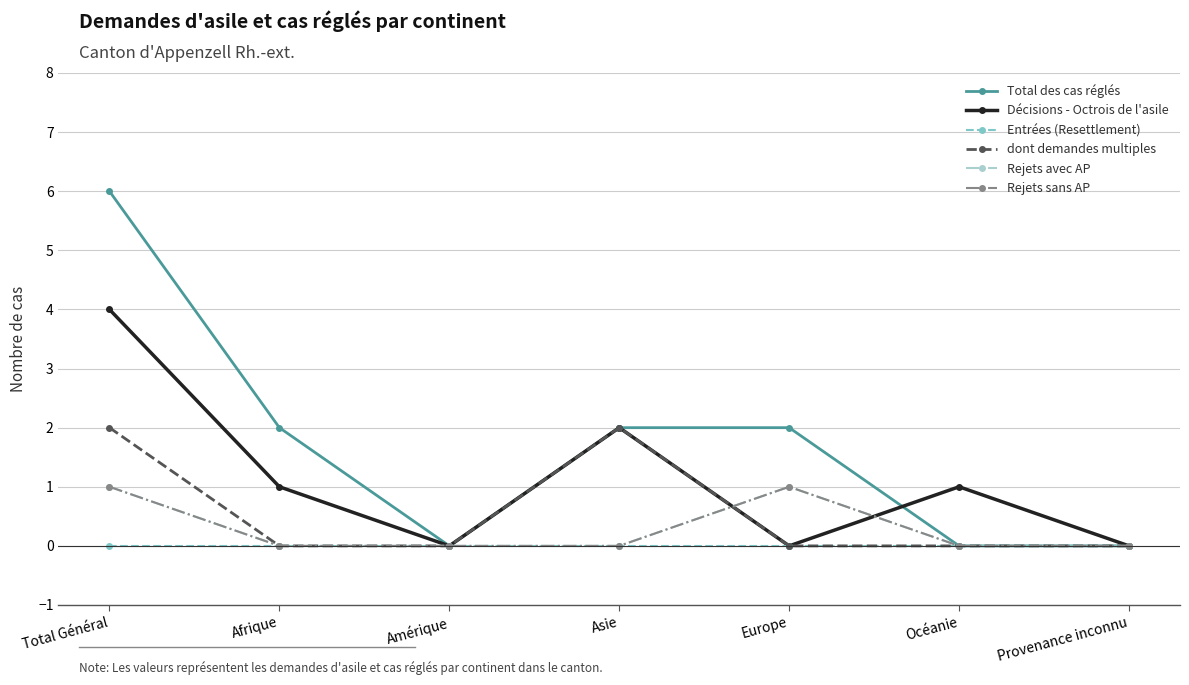

At which label does Entrées (Resettlement) reach its peak?

Total Général